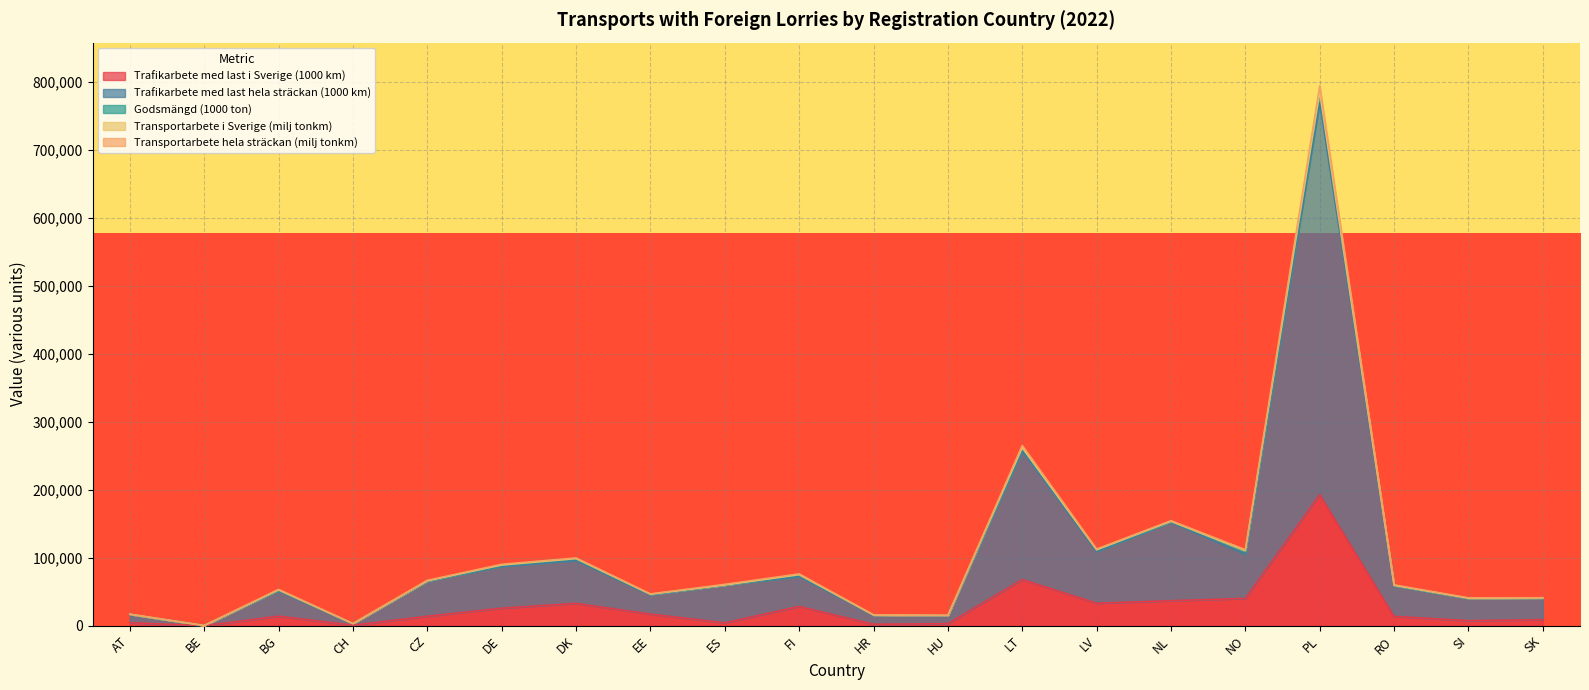

At which category is the sum across all series the highest?

PL